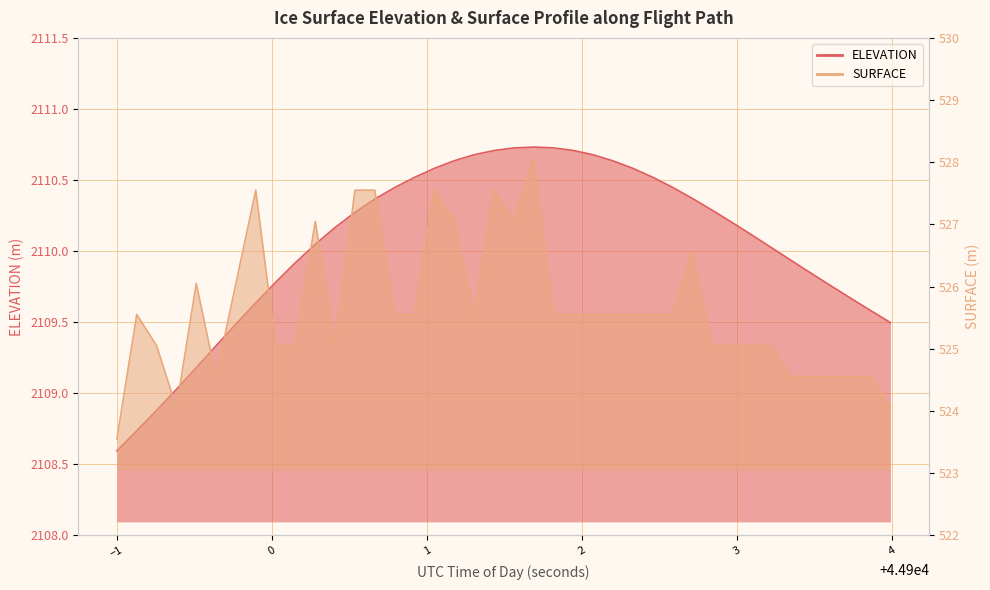

At which category does SURFACE reach its first local peak?

44899.1284